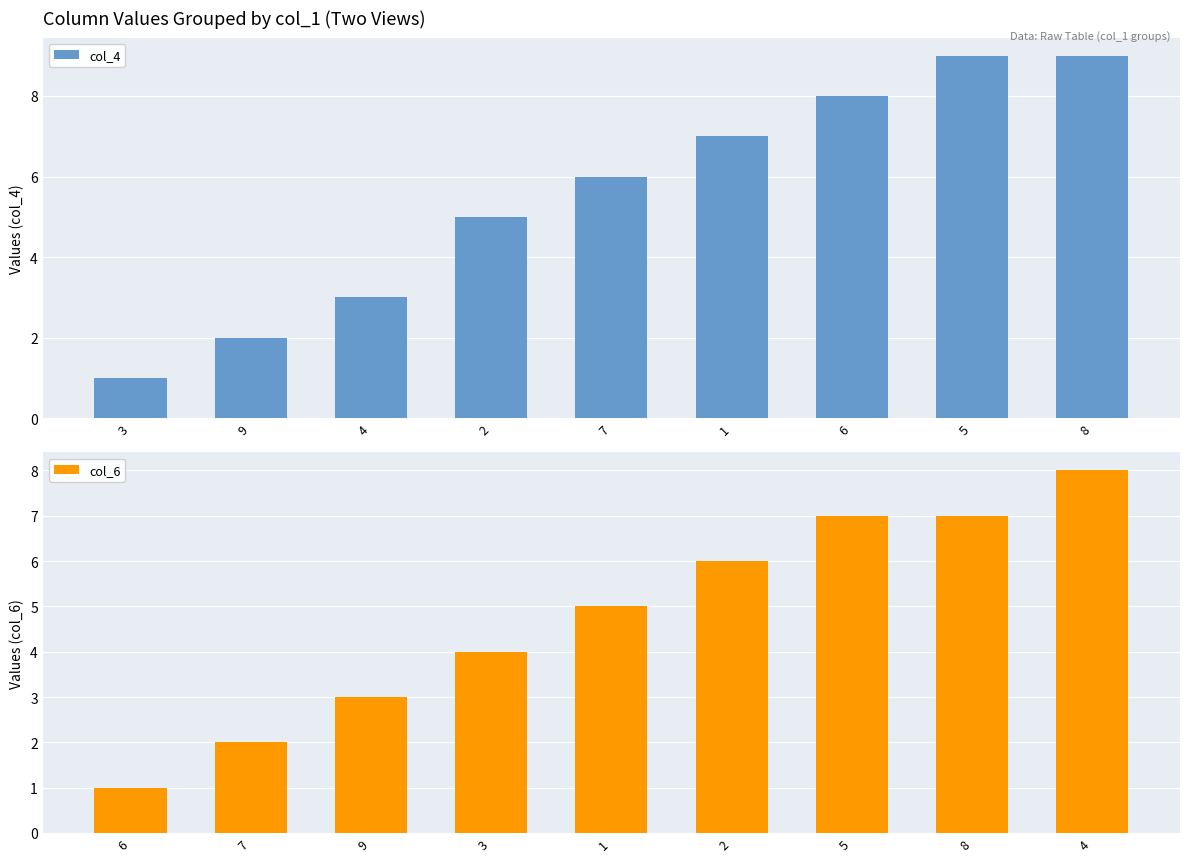

What is the value of the col_6 bar at the 1st from the left?

1